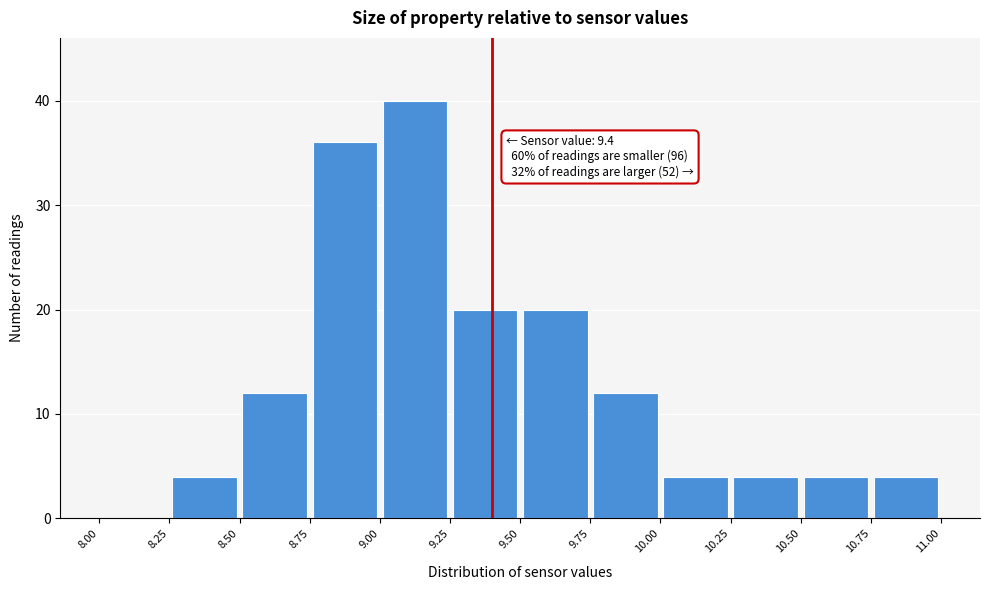

Which range on the x-axis has the tallest bar?

9.00 to 9.25